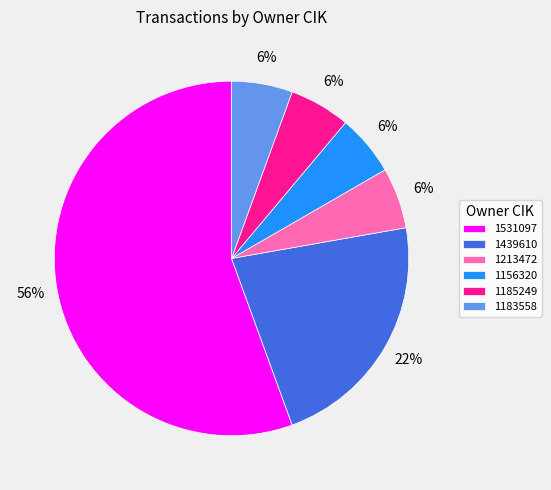

Is 1531097 the majority of the pie?

Yes